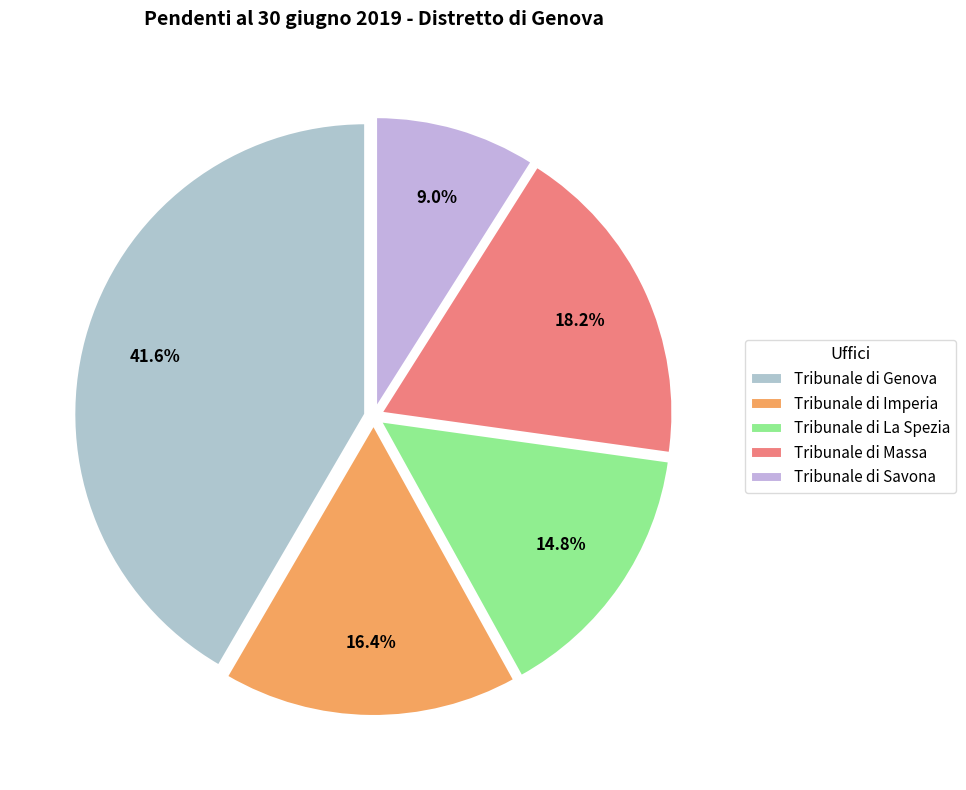

Combined, what portion of the pie is Tribunale di Savona and Tribunale di Imperia?

25.4%